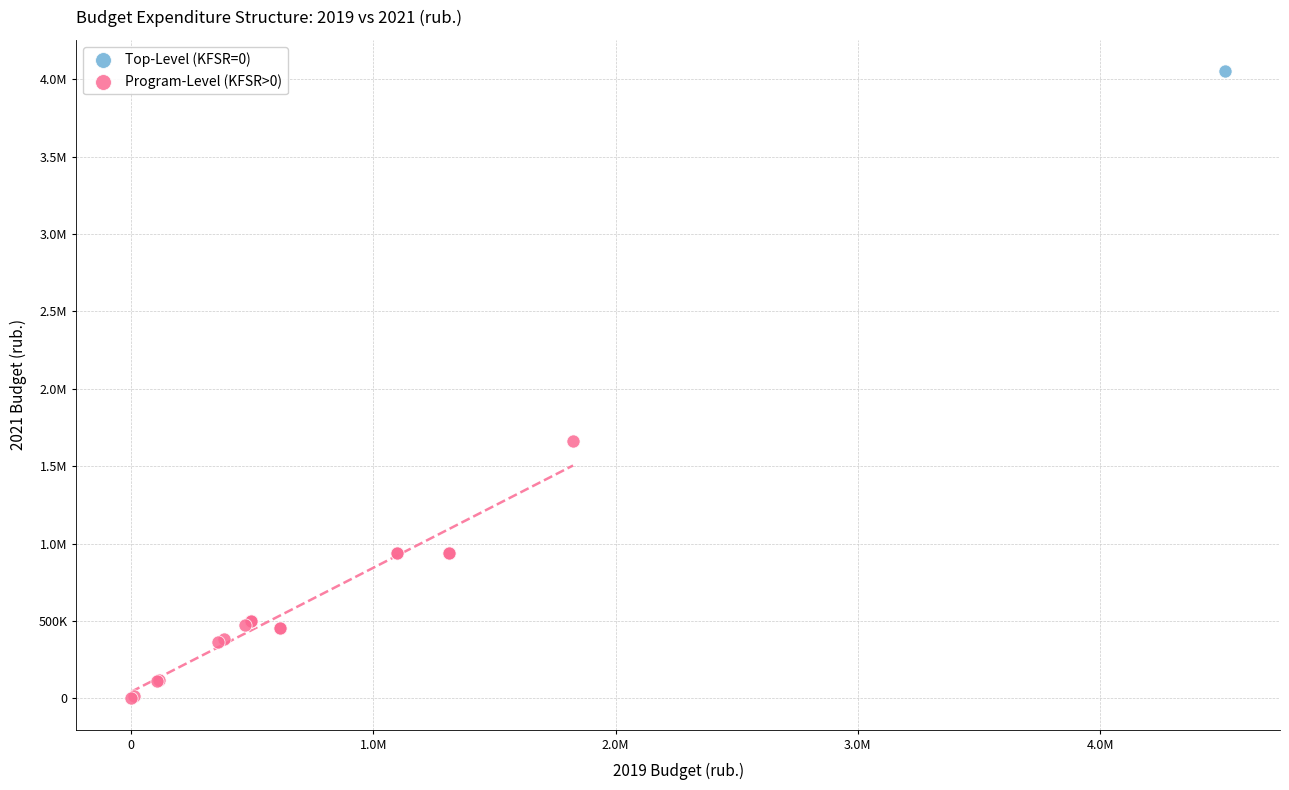

What are all the series names shown in the legend?

Top-Level (KFSR=0), Program-Level (KFSR>0)